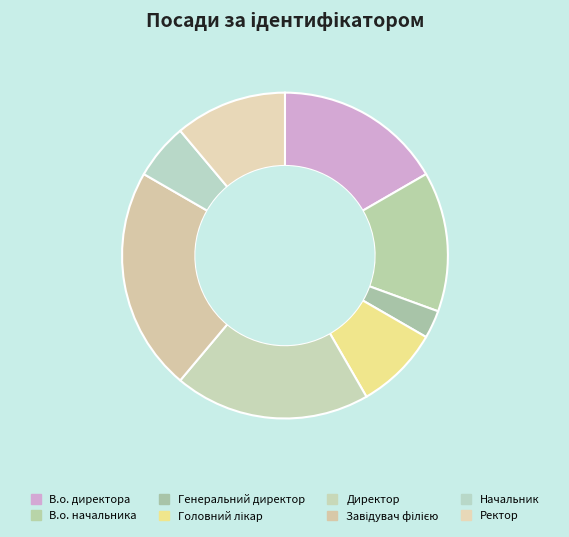

Is it true that Ректор is 11% of the pie?

True